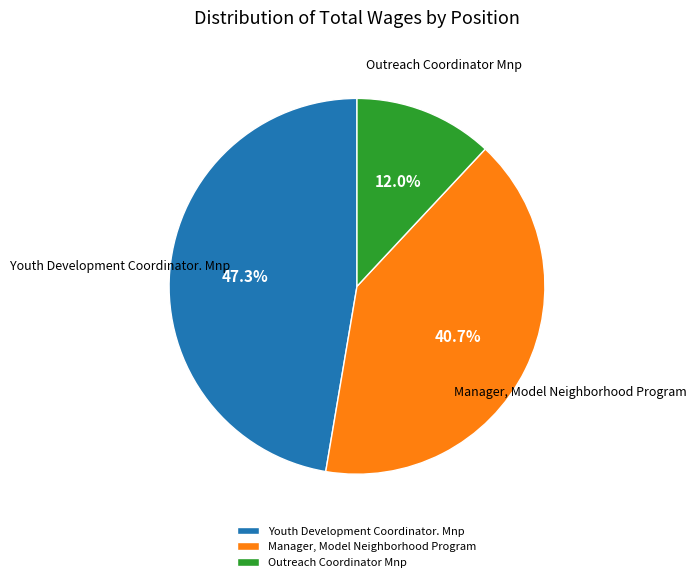

How much of the chart is everything except Youth Development Coordinator. Mnp?

52.7%